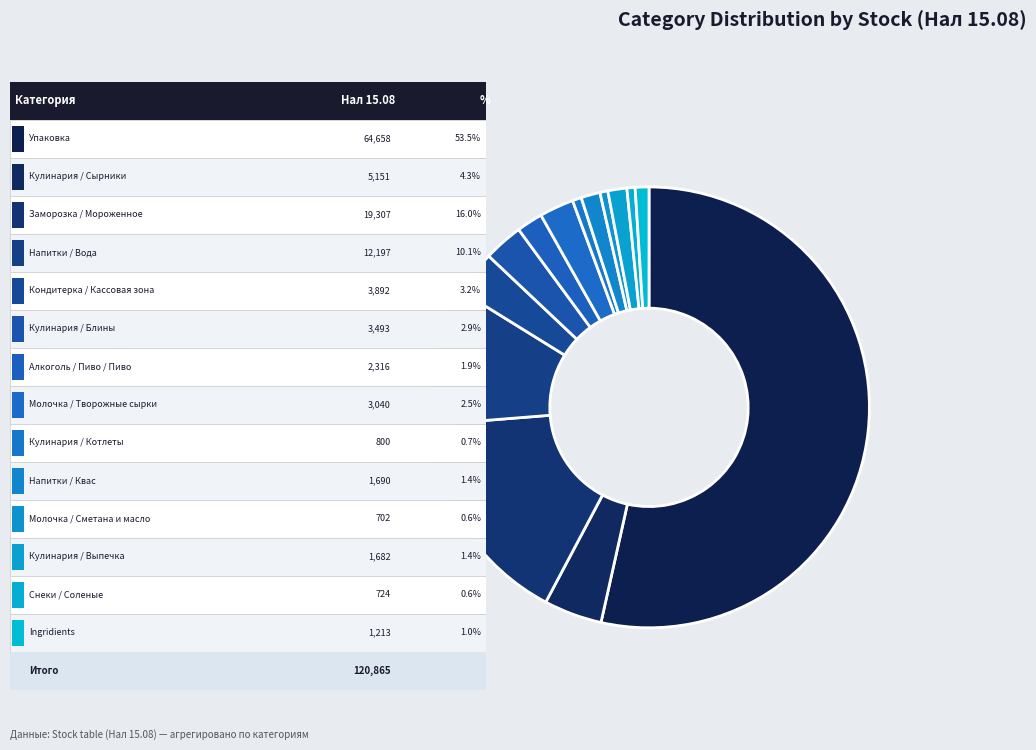

Count the number of slices in the pie.

14